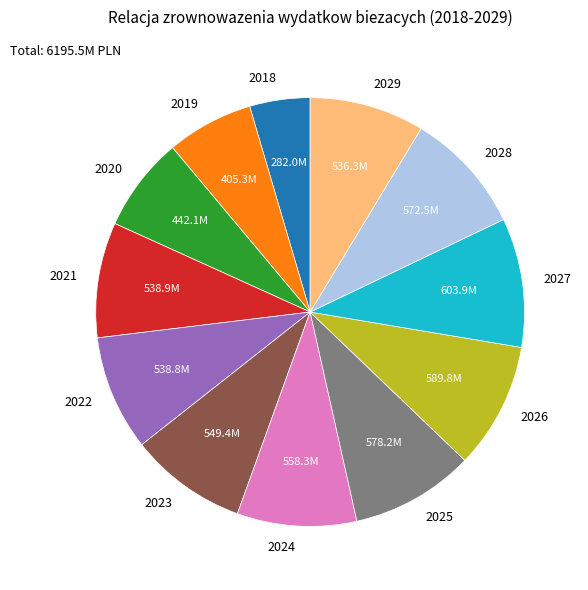

Combined, do 2020 and 2023 account for over 50%?

No